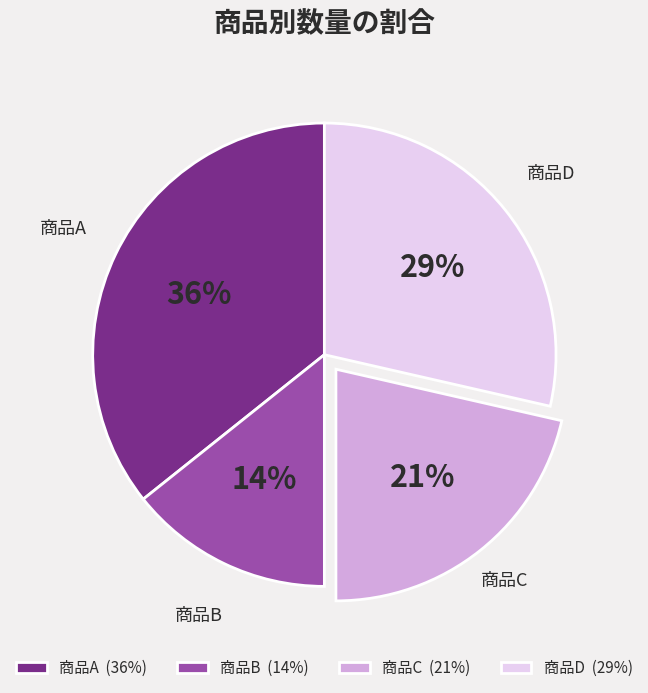

To the nearest percent, what percentage of the pie is 商品A?

36%